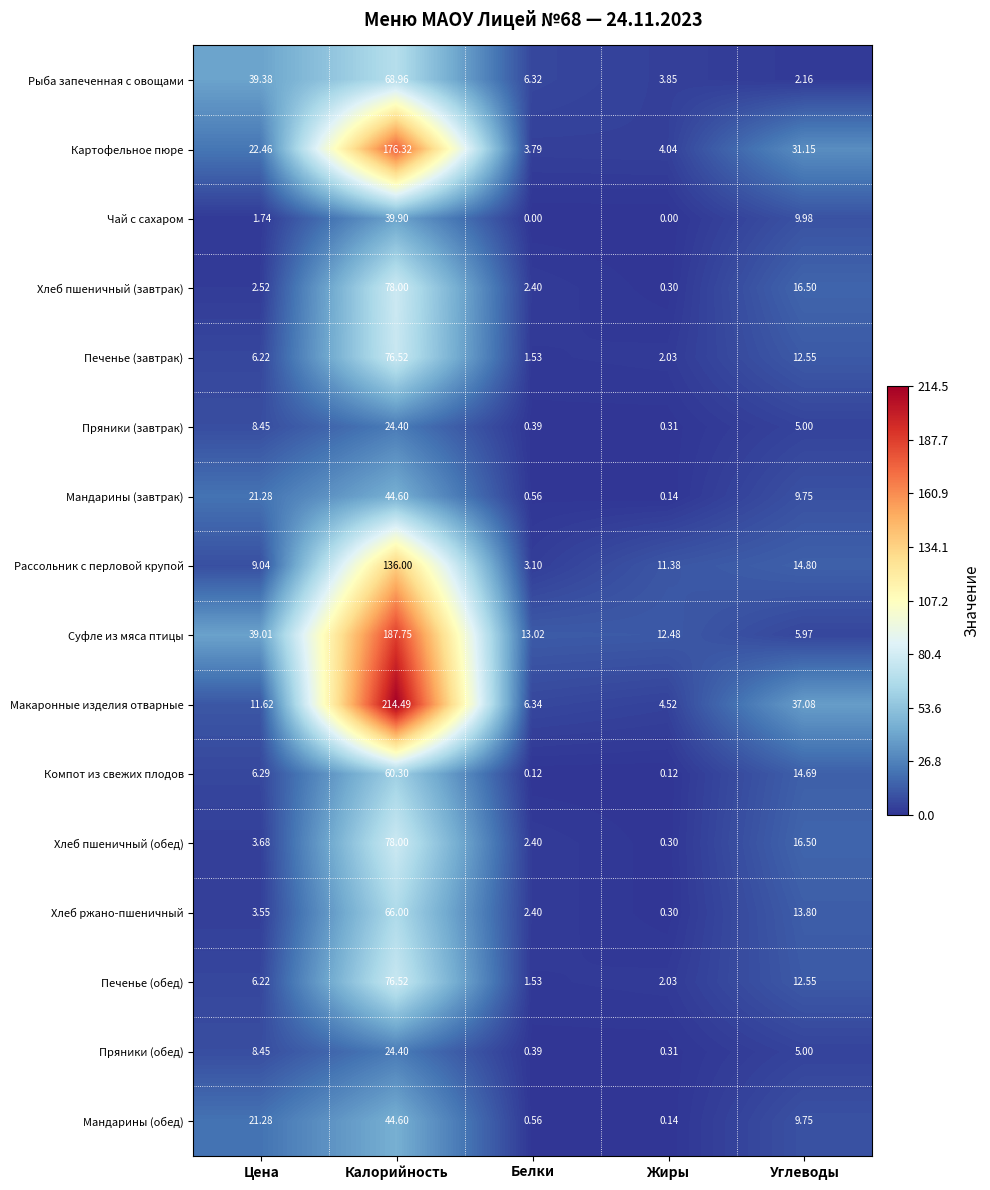

Which series changed the most between Белки and Жиры?

Рассольник с перловой крупой